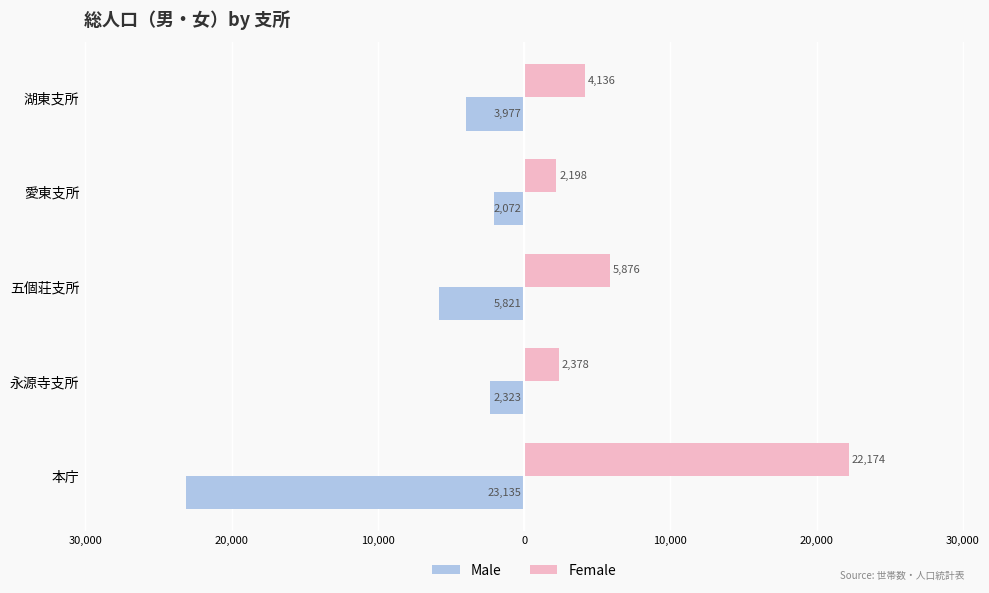

What are all the series names shown in the legend?

Male, Female